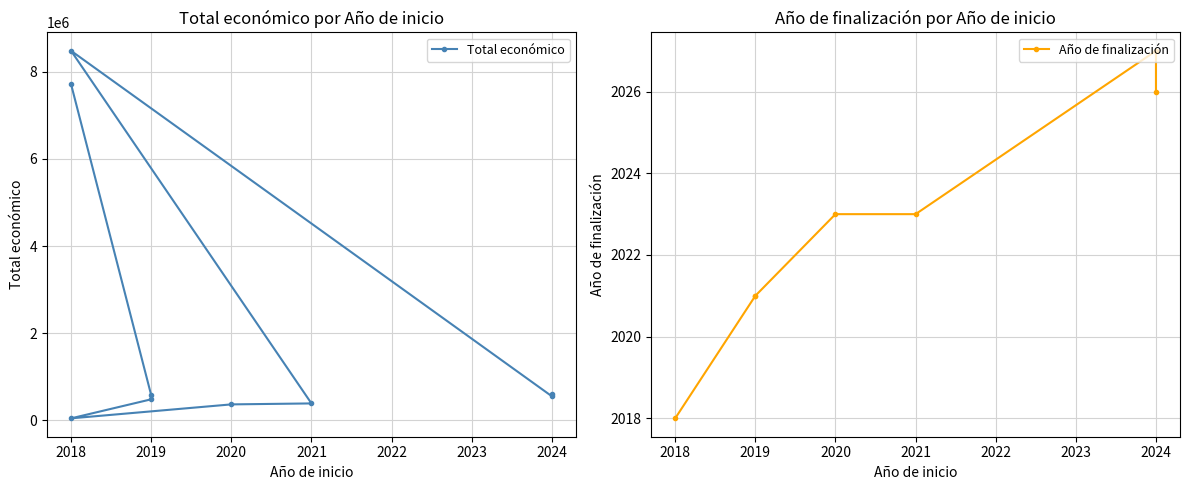

What is the change in value from 2024 to 2021?

-213713